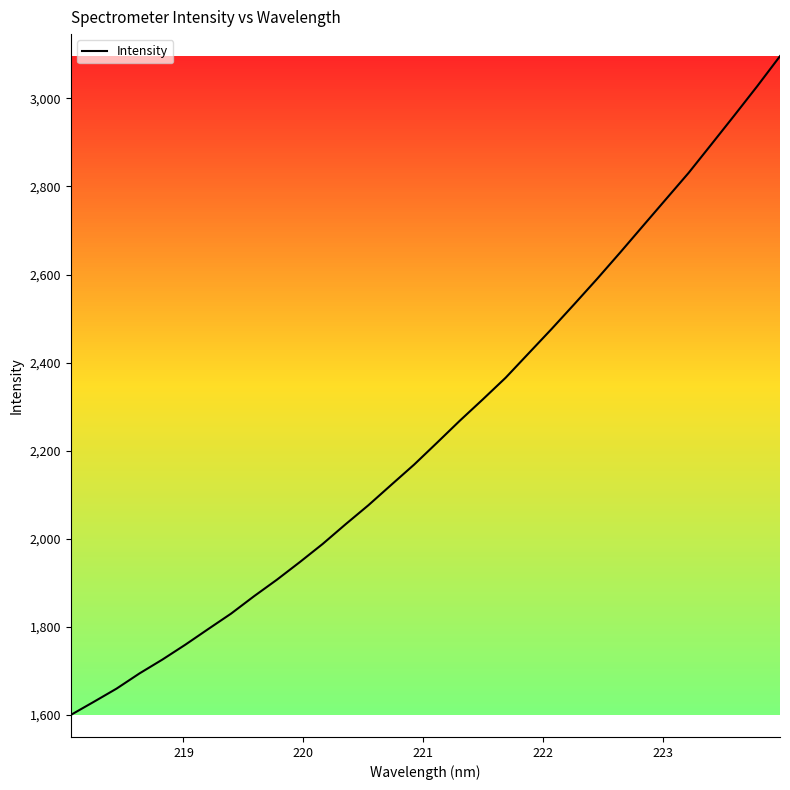

What is the minimum value shown in the chart?

1600.2